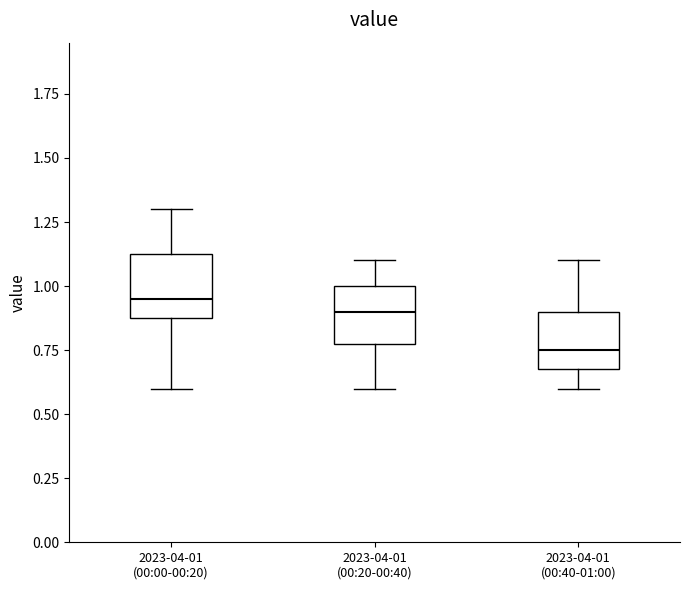

Reading left to right, read every box against the y-axis: the position of its median line, the range the box covers, and the ends of its whiskers. The values are not printed on the chart, so give them approximately, as read against the axis.

2023-04-01 (00:00-00:20): median 0.95, box 0.90 to 1.15, whiskers 0.60 to 1.30
2023-04-01 (00:20-00:40): median 0.90, box 0.80 to 1.00, whiskers 0.60 to 1.10
2023-04-01 (00:40-01:00): median 0.75, box 0.70 to 0.90, whiskers 0.60 to 1.10